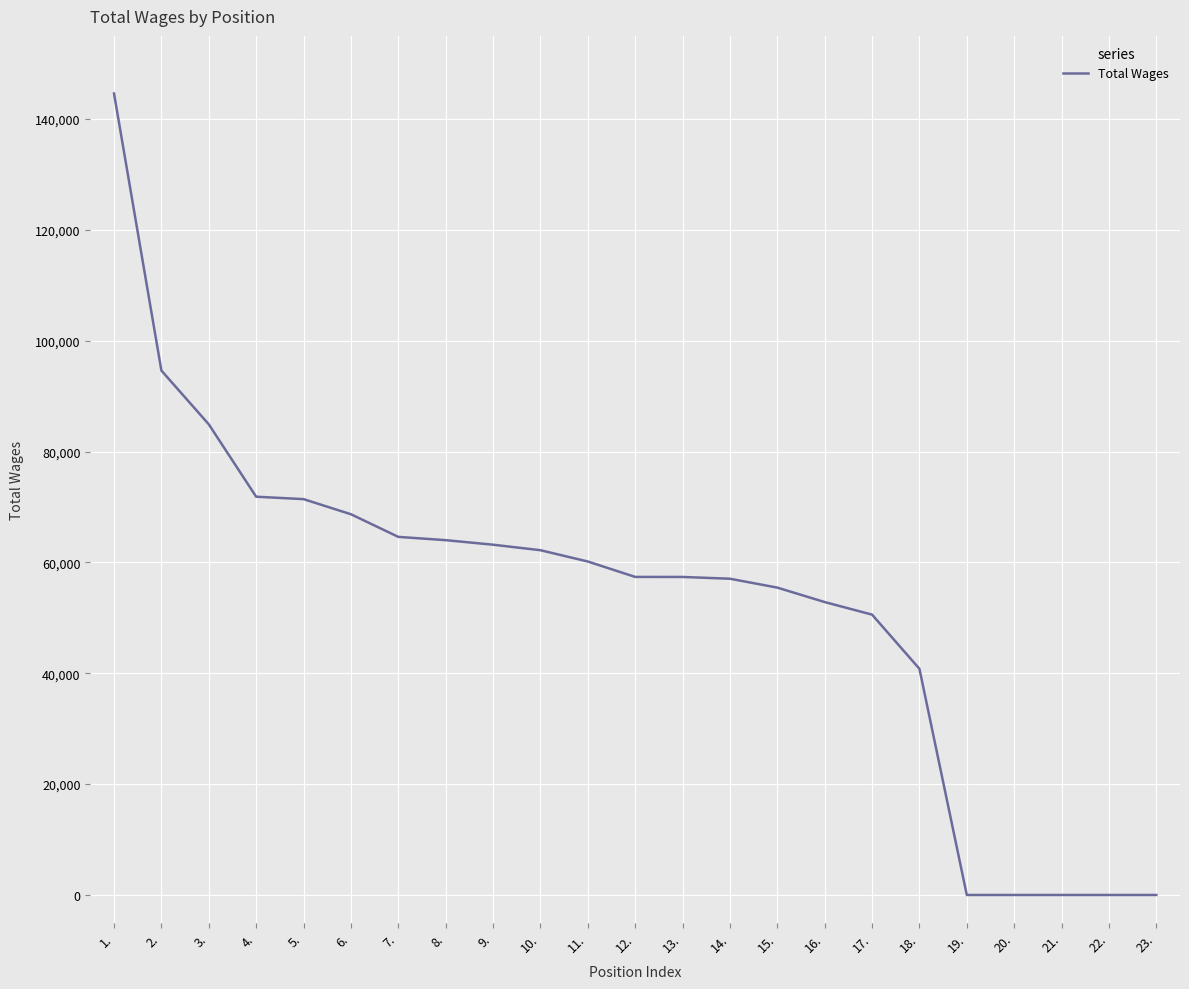

Is it true that the value at 15. is 55455?

True